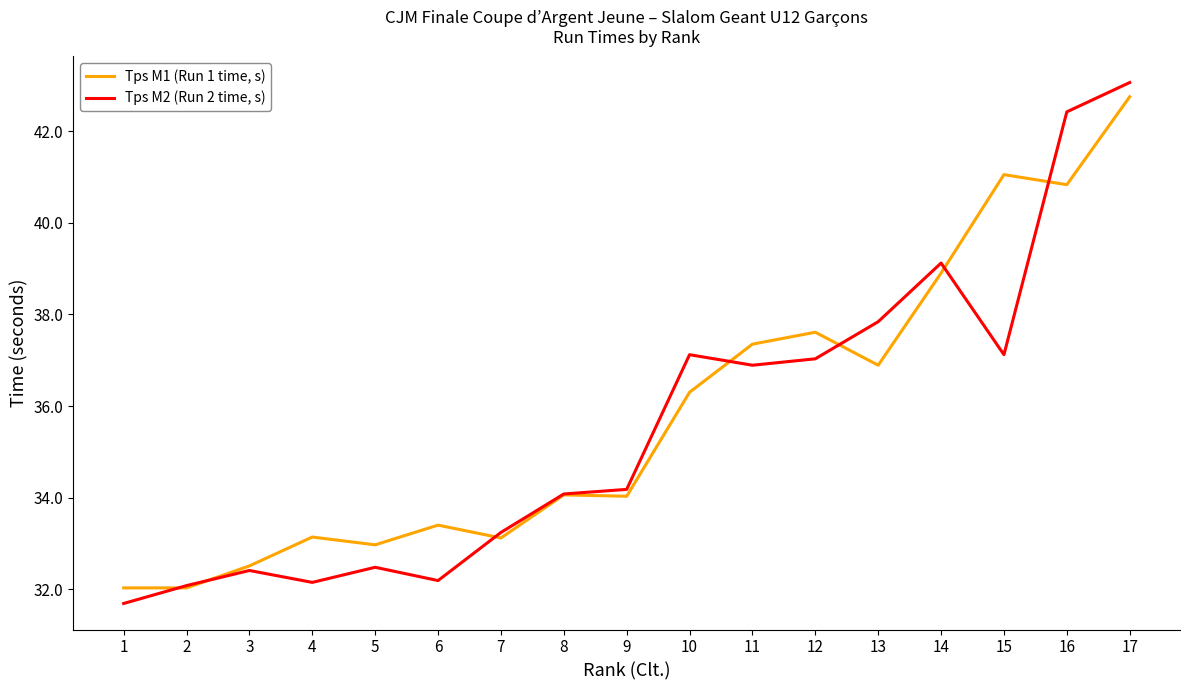

The Tps M1 (Run 1 time, s) series shows 18.9 at 15. True or false?

False